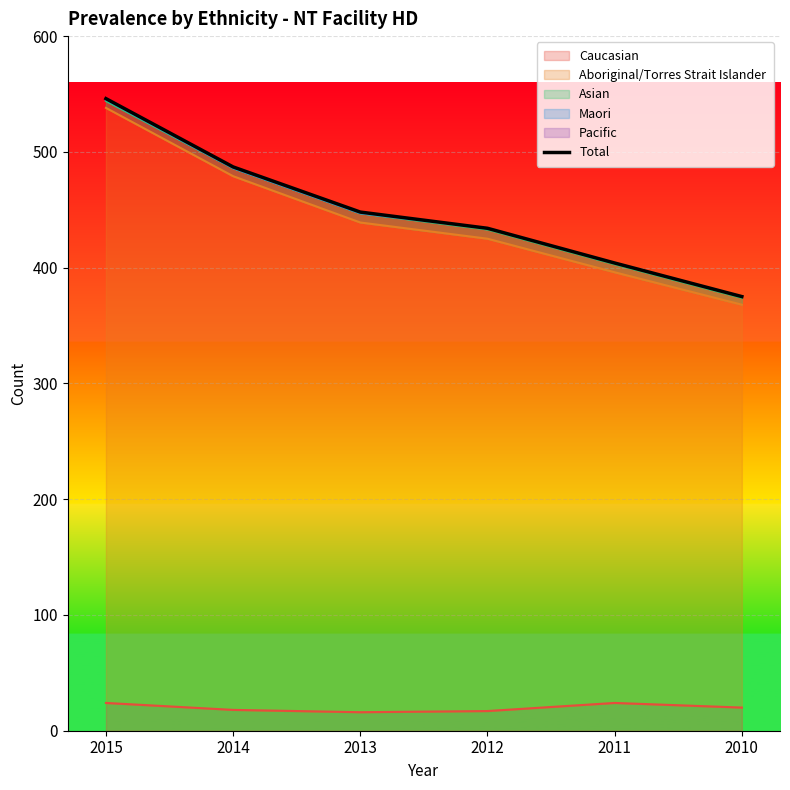

Approximately how many times larger is the value at 2014 compared to 2010?

1.3